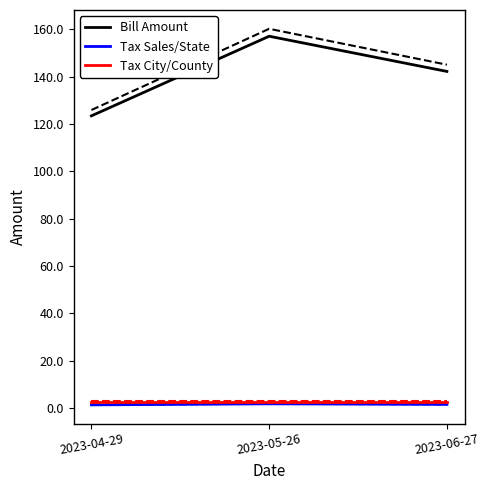

How many data points in Bill Amount are above 142?

2